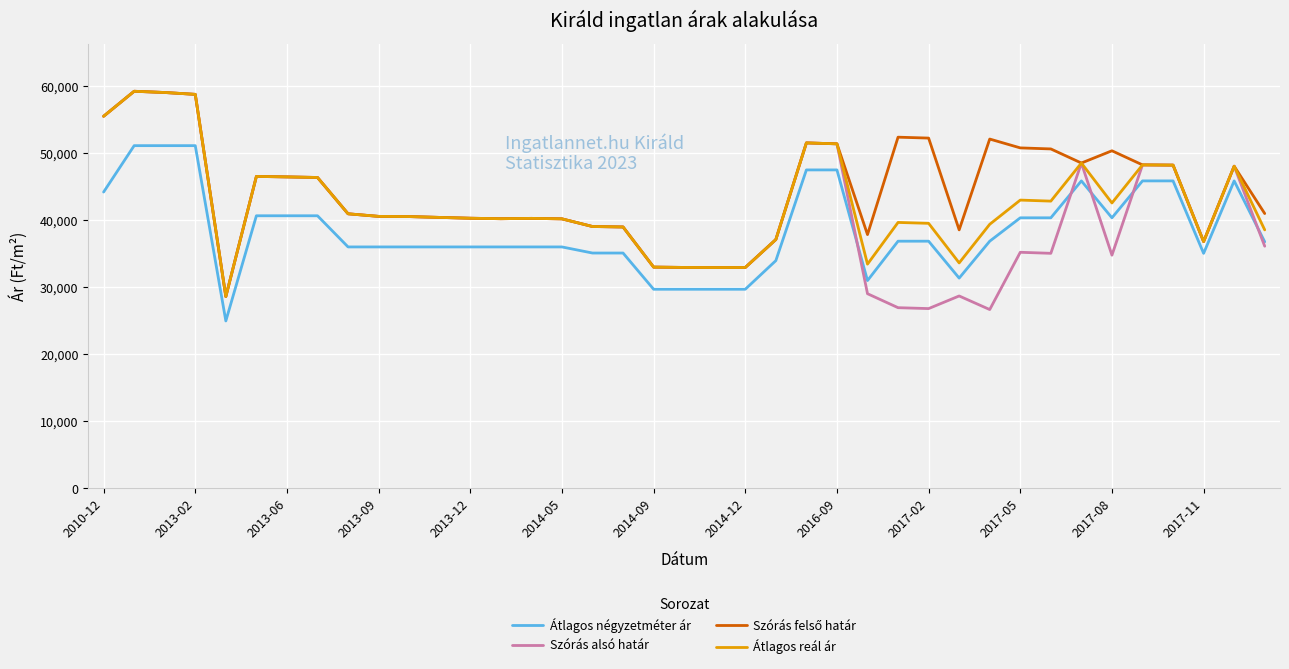

Is this an area chart (filled region under the line)?

No